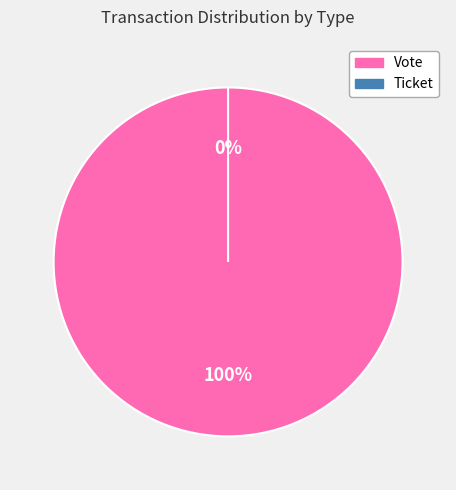

Count the number of slices in the pie.

2